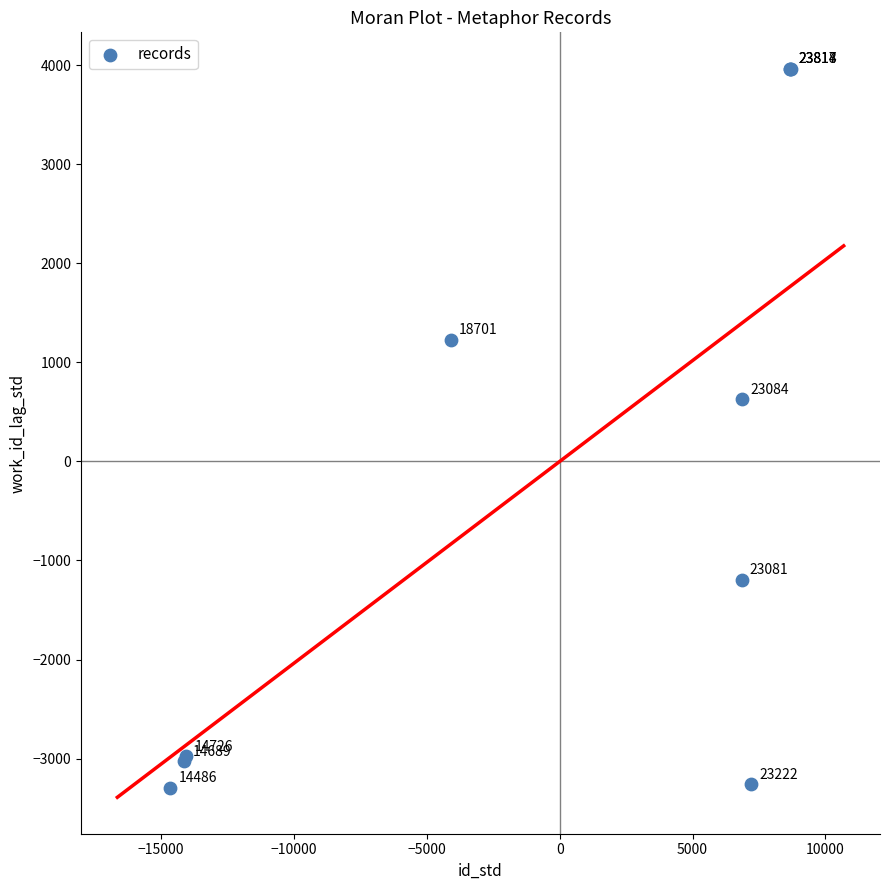

What Y value in the scatter plot is closest to 335?

629.2